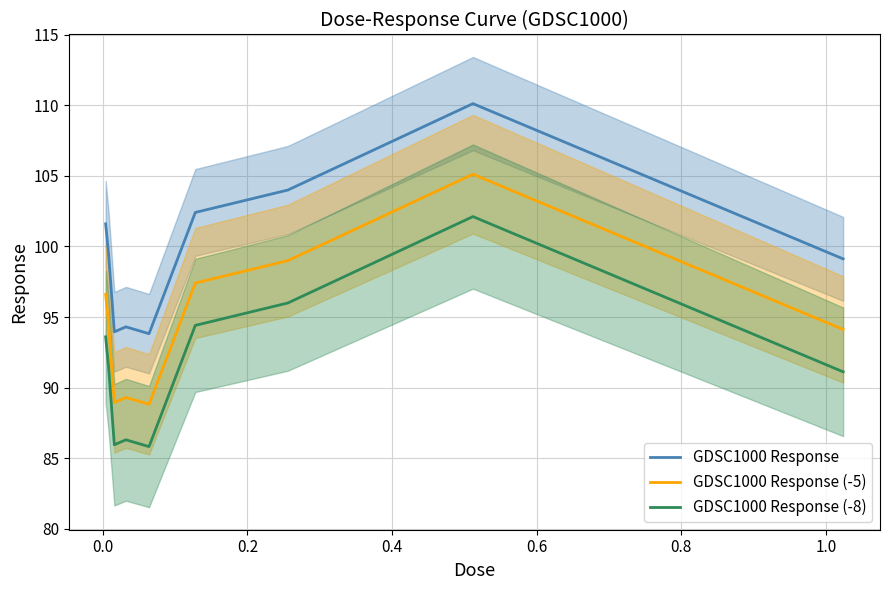

True or false: GDSC1000 Response (-5) and GDSC1000 Response (-8) cross at least once.

False